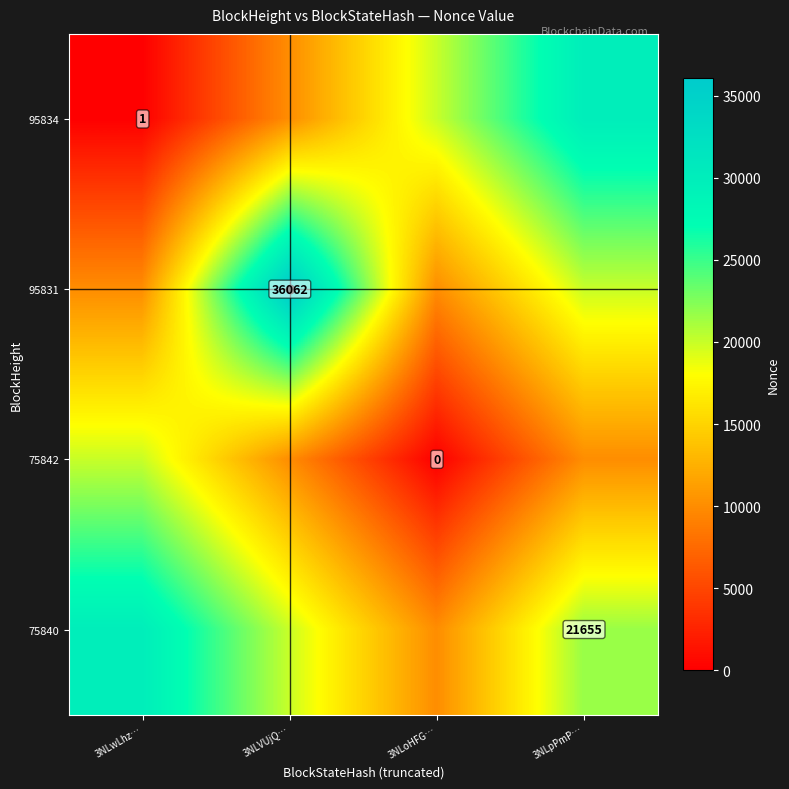

The value of 95834 at 3NLwLhz… is 1. True or false?

True